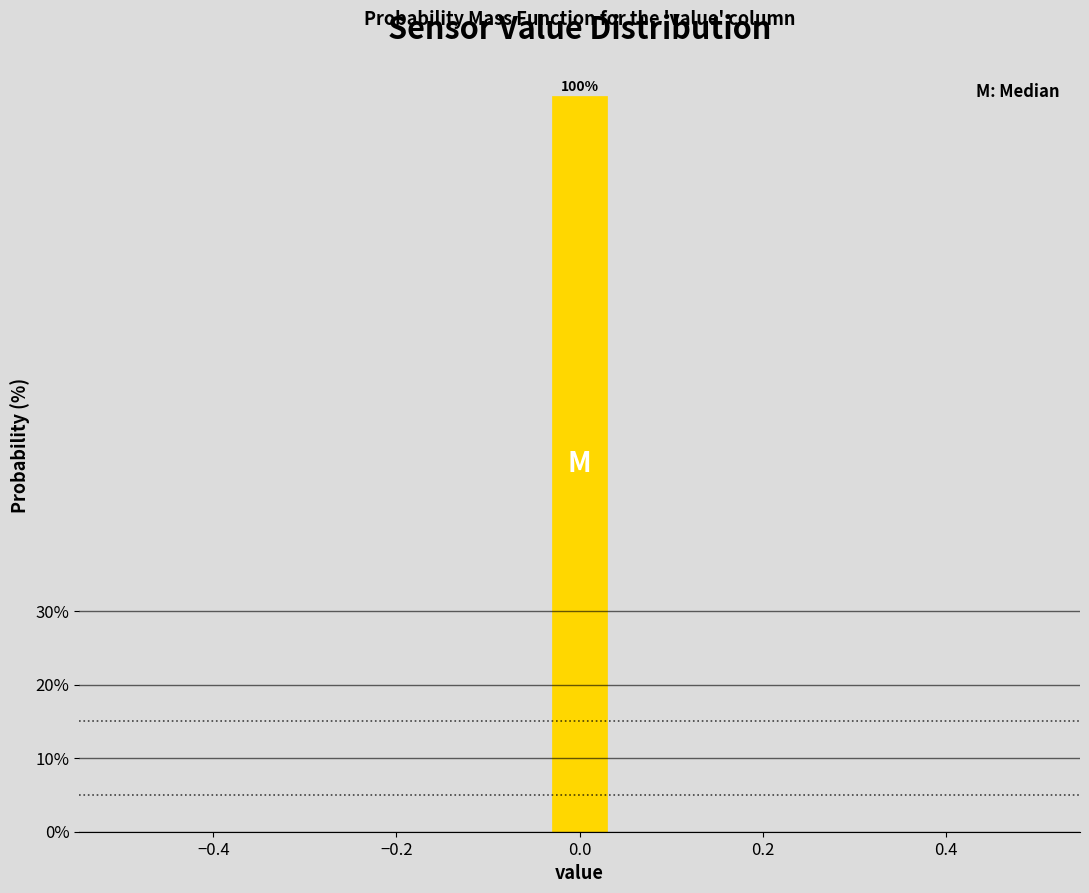

Around what value on the x-axis is the tallest bar? Give the approximate position of its centre, as read against the axis.

0.00